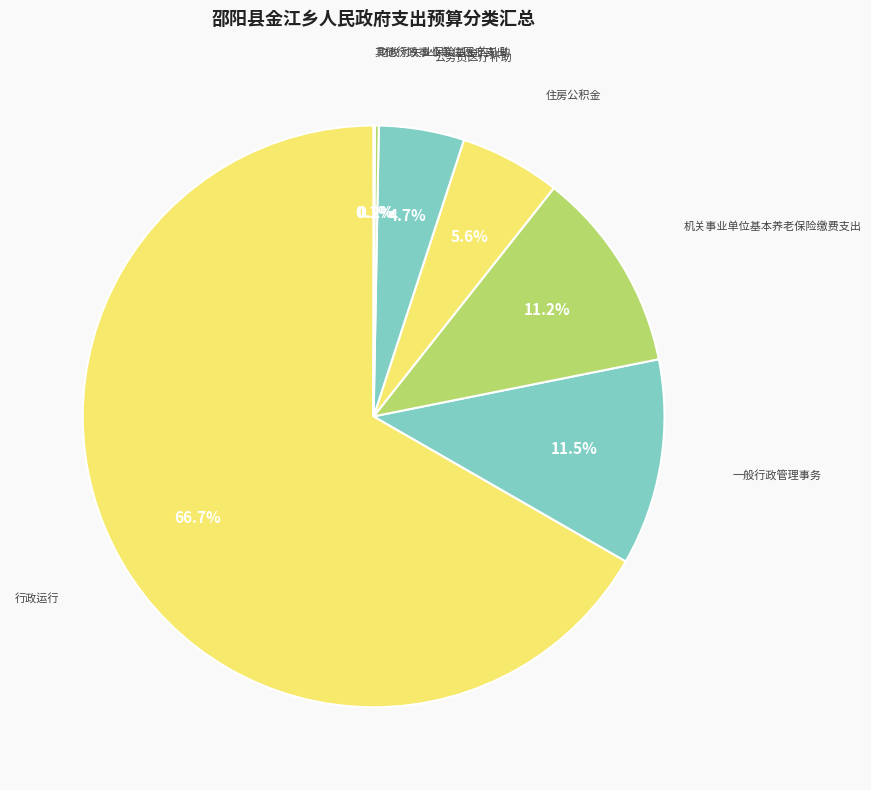

Is 行政运行 the majority of the pie?

Yes